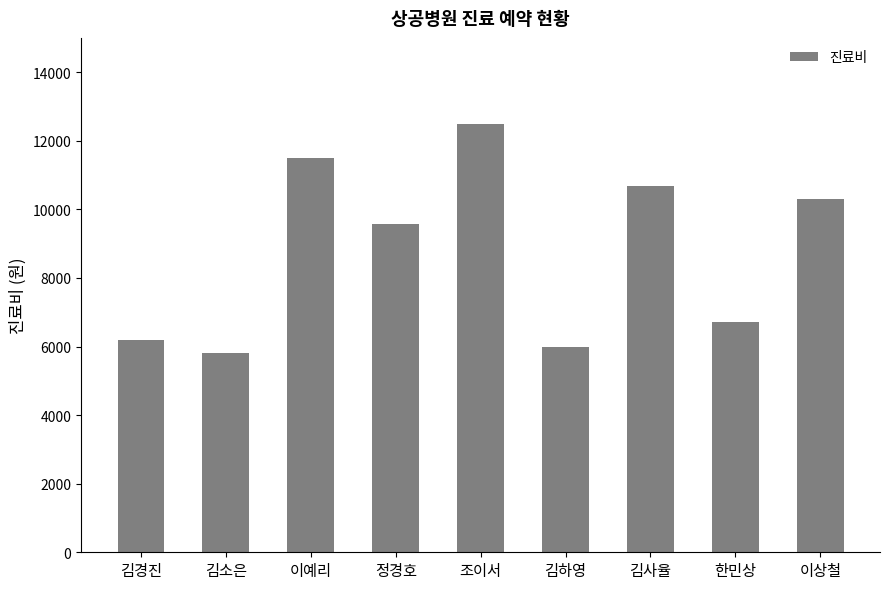

Reading left to right, what are all the values shown in this chart?

6200	5800	11500	9570	12500	6000	10670	6720	10300